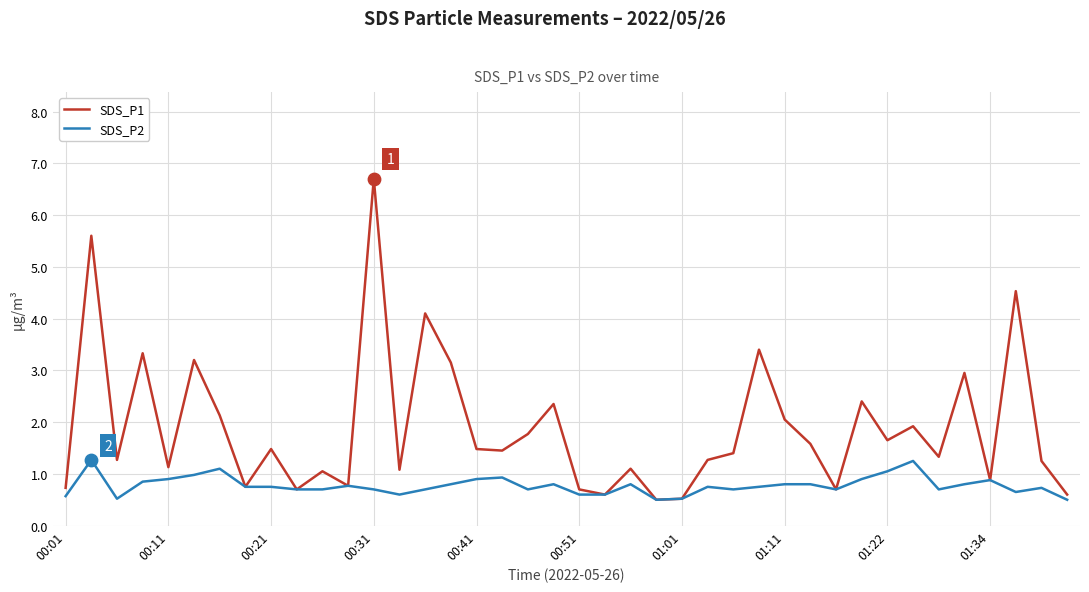

Which series has the largest total across all categories?

SDS_P1